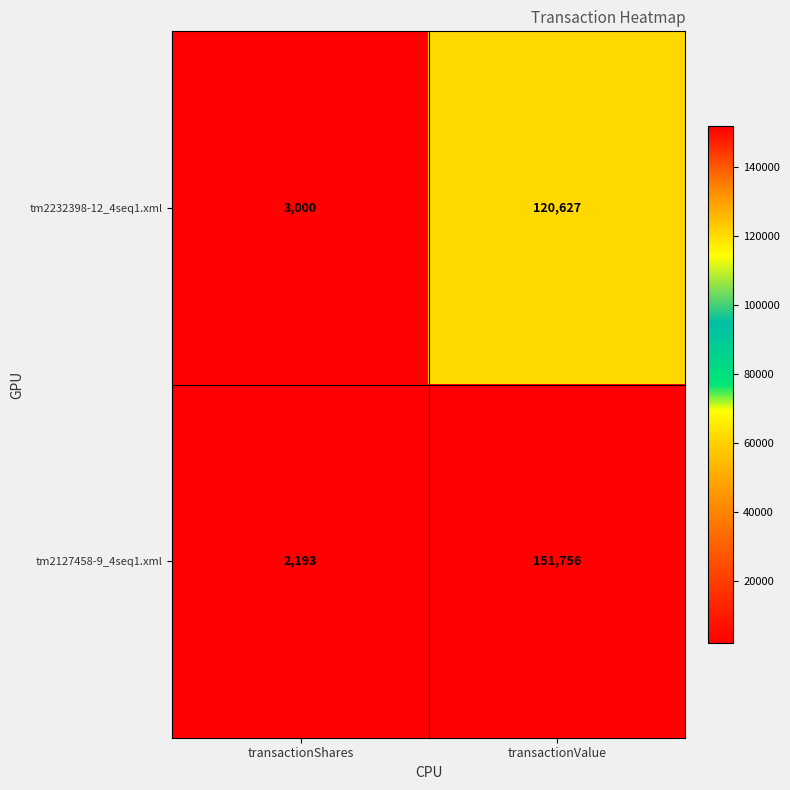

True or false: tm2127458-9_4seq1.xml has a value of 151756 at transactionValue.

True